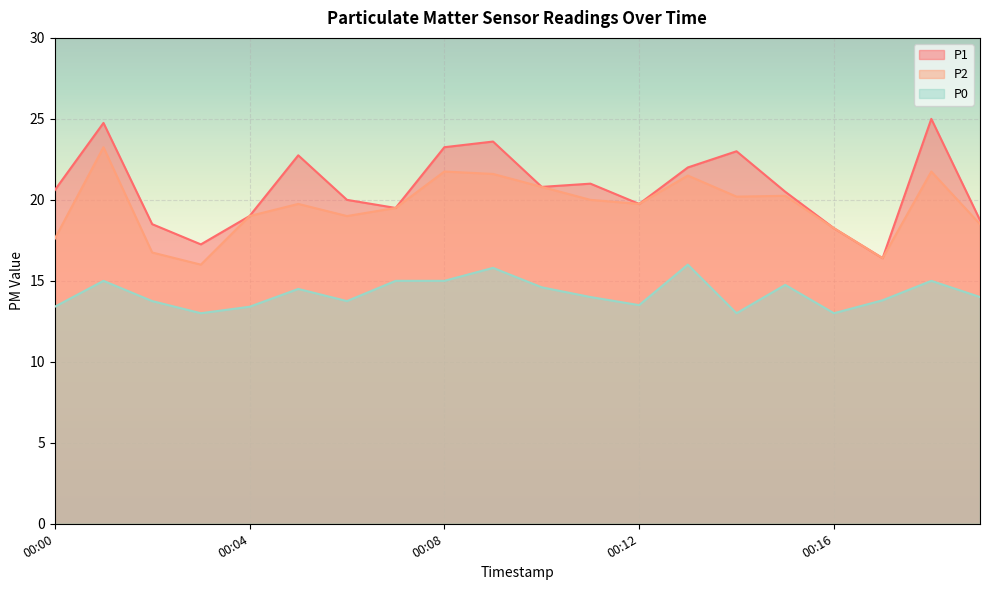

What is the difference between the second highest and second lowest values in the P2 series?

5.4